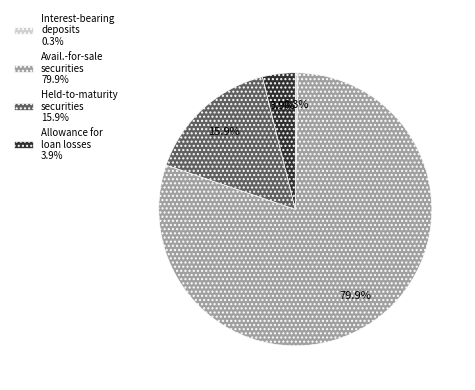

Approximately how many times larger is the value at Held-to-maturity securities 15.9% compared to Interest-bearing deposits 0.3%?

48.5